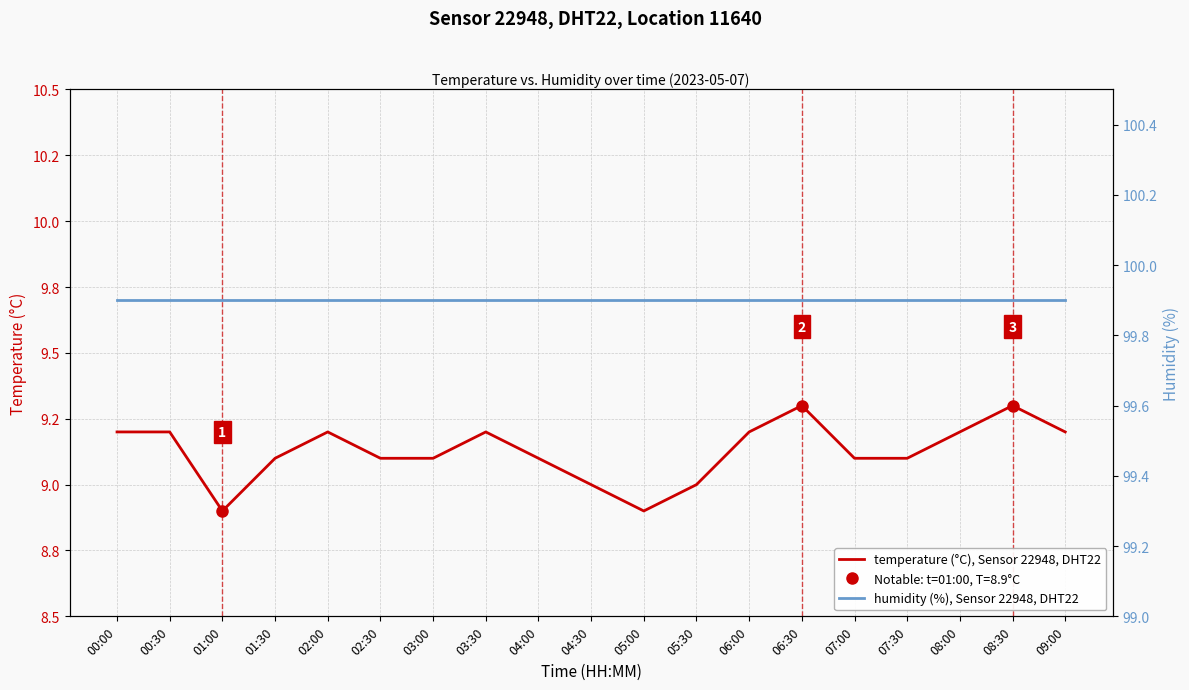

How many lines are shown in the chart?

2